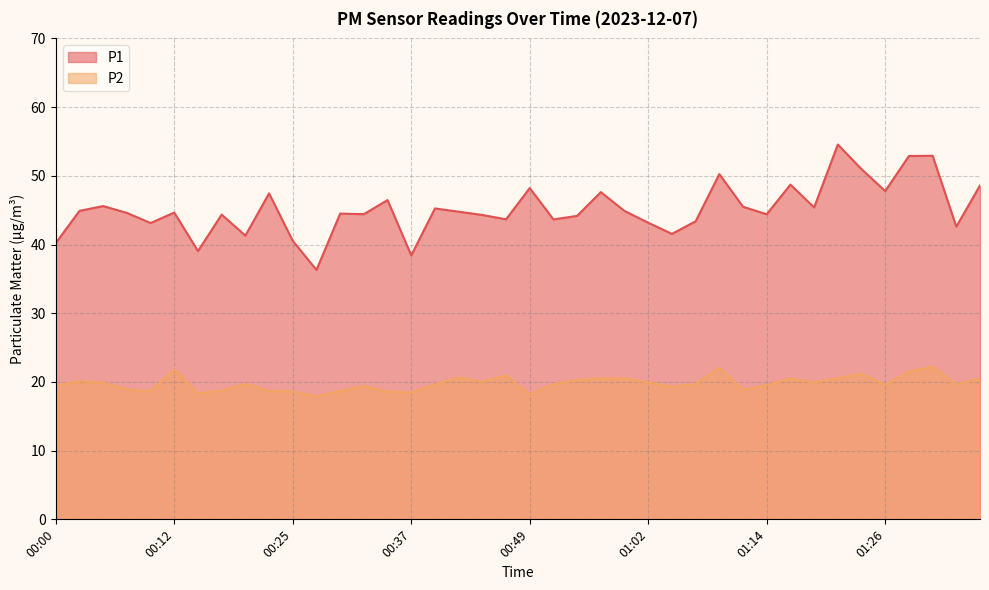

Where does the P1 series first go above 44?

00:03